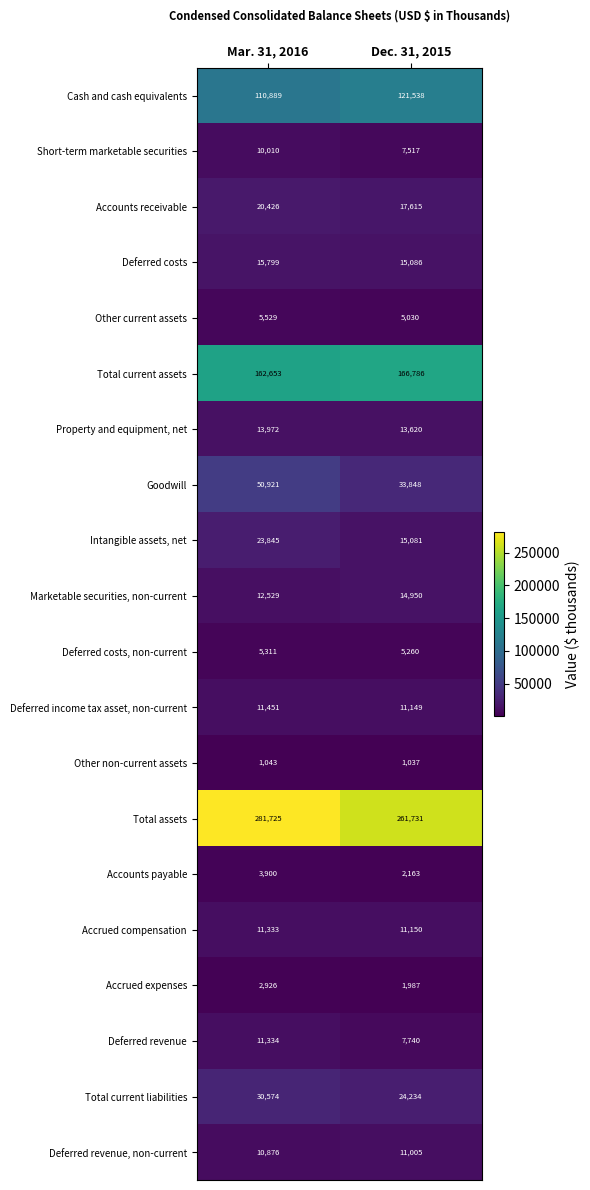

What value does the Short-term marketable securities series have at Mar. 31, 2016, to the nearest 10?

10010